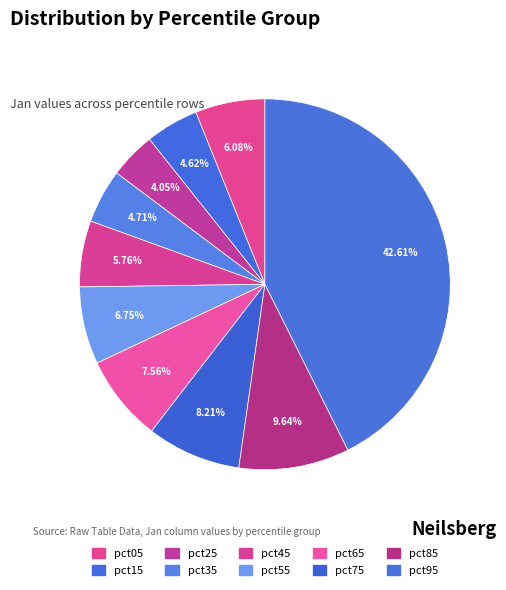

True or false: pct75 accounts for 1% of the total.

False